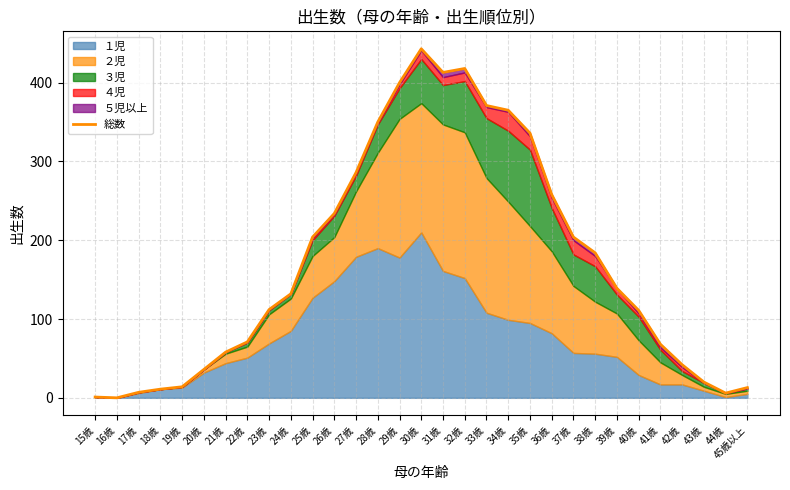

What is the value of the 25th point from the left?

139